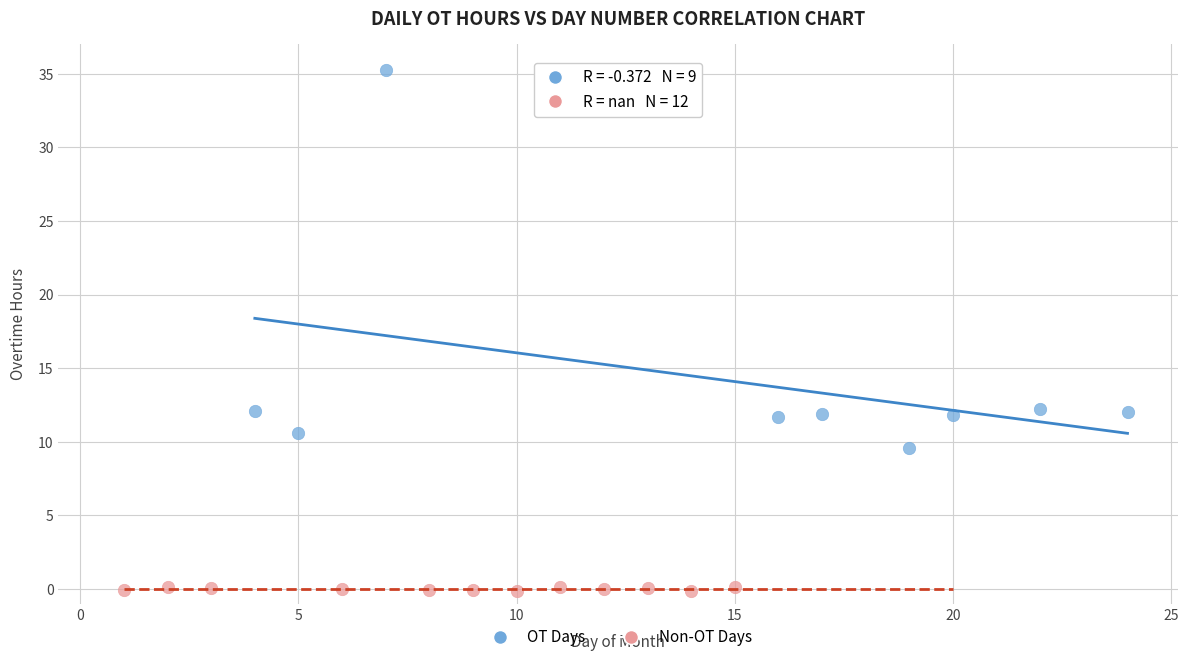

Which series has the widest spread of Y values?

OT Days